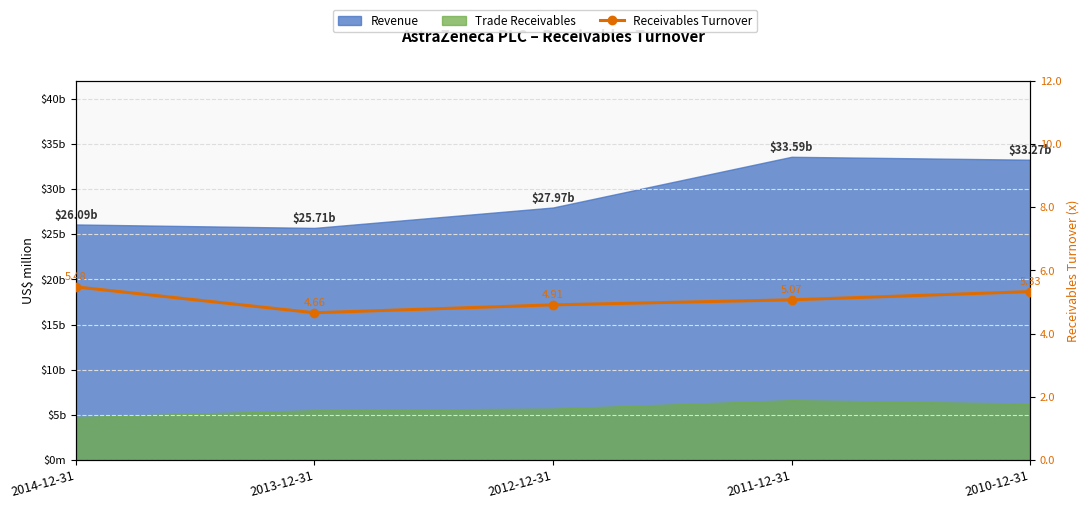

How many data points are less than 5?

2